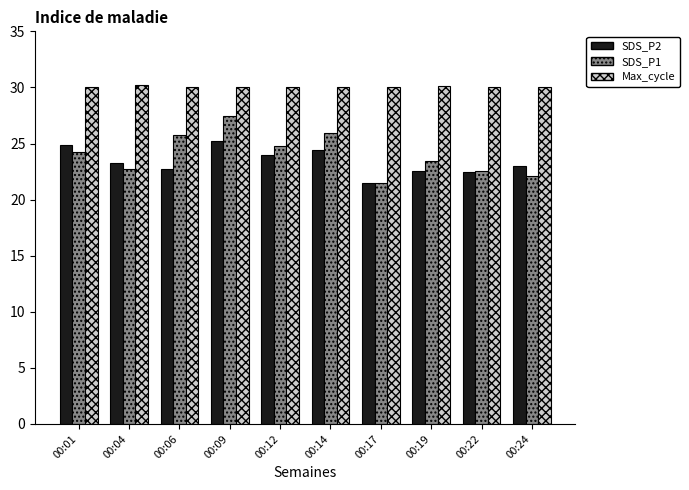

What is the minimum value shown in the chart?

21.5